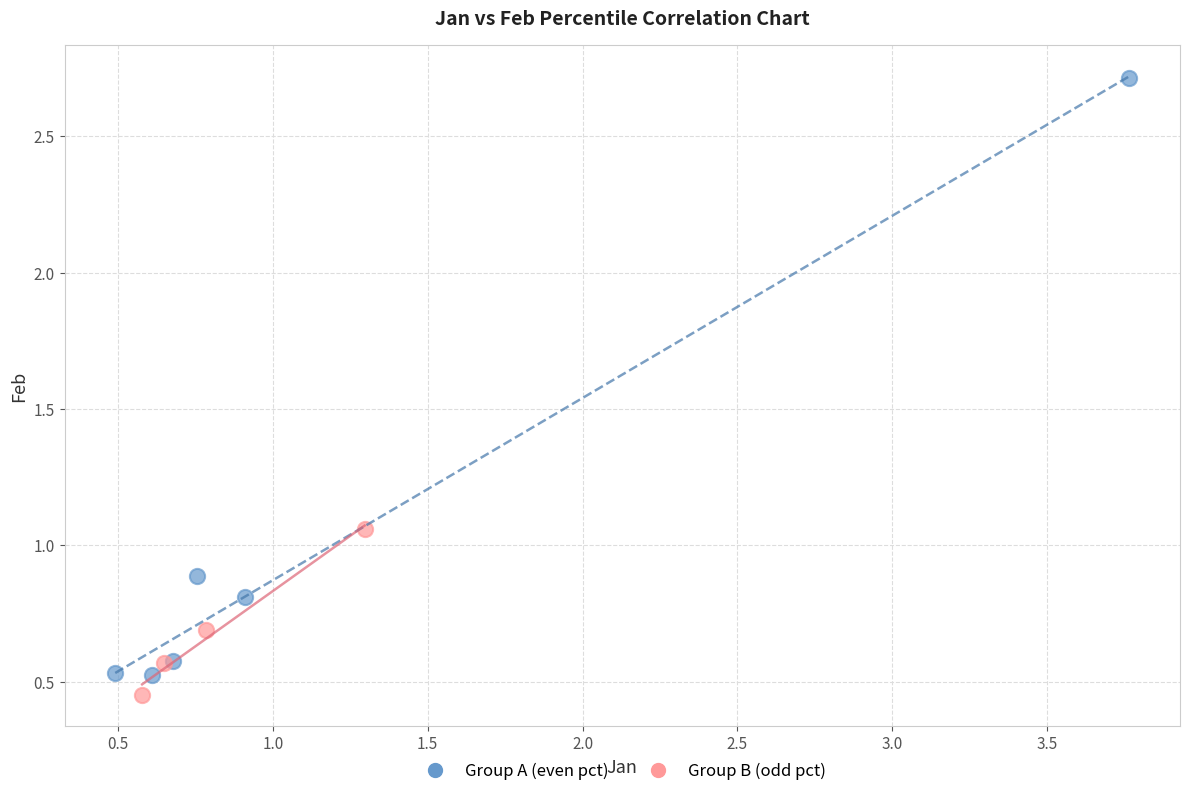

Which series has the widest spread of Y values?

Group A (even pct)